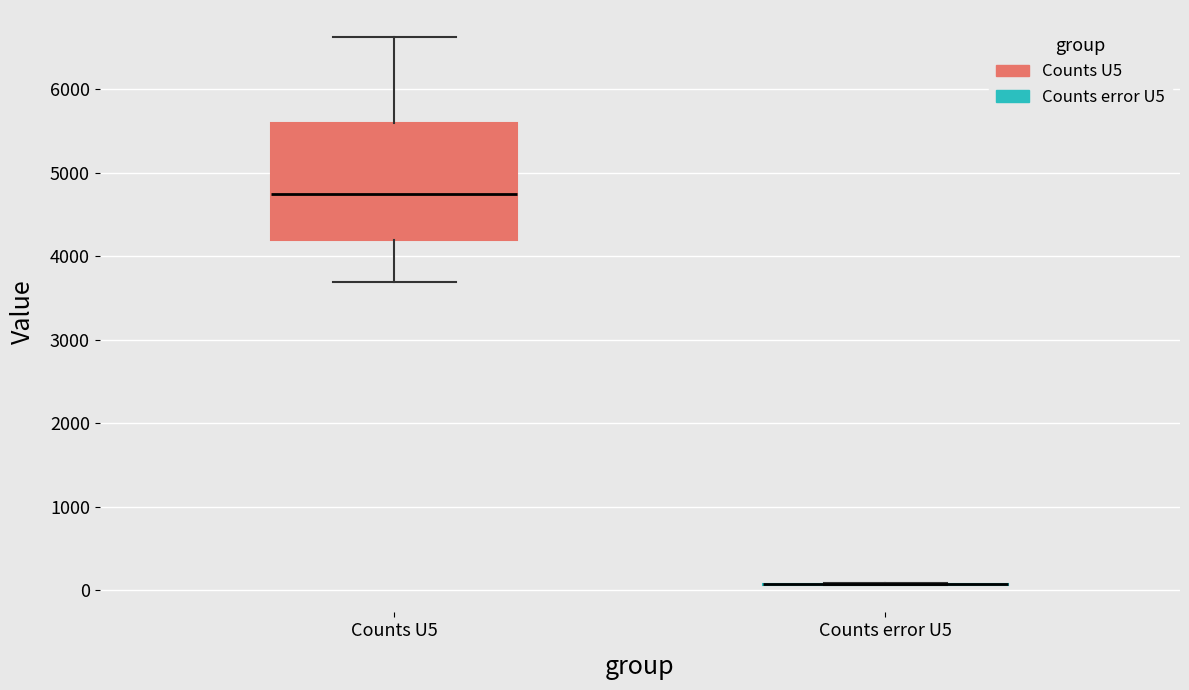

Comparing the boxes themselves (not the whiskers), which one is the tallest?

Counts U5